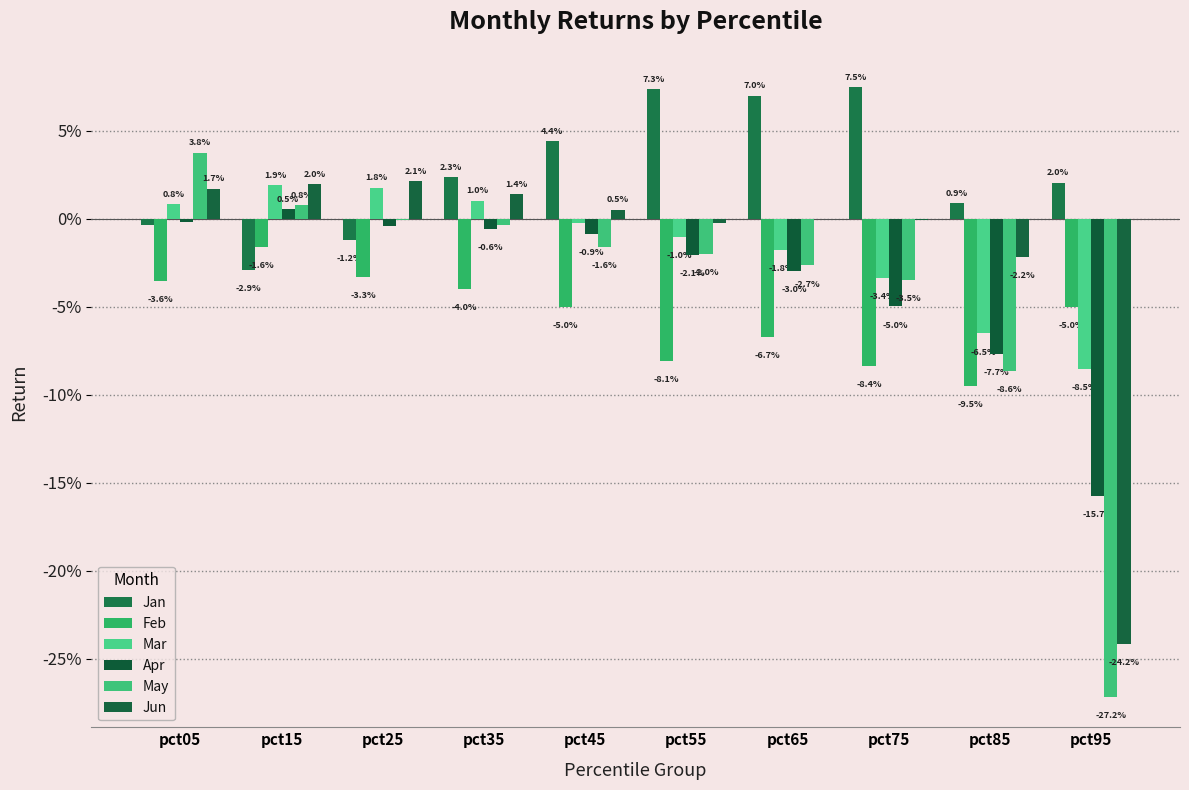

Which series changed the most between pct65 and pct95?

May